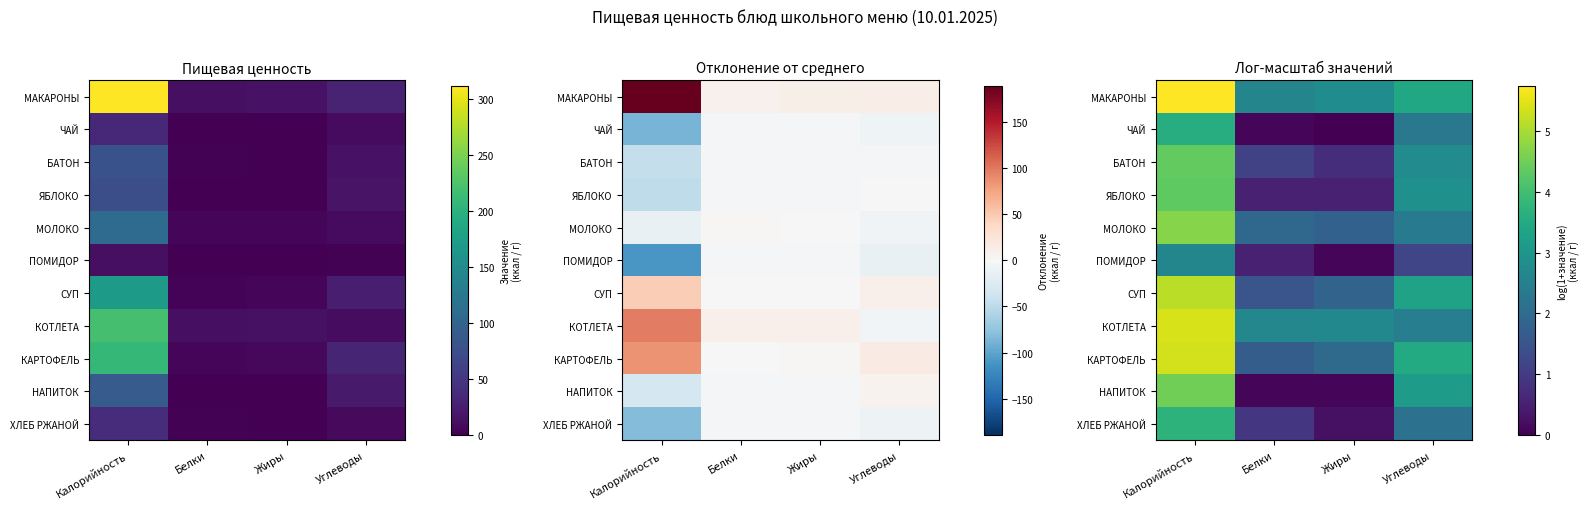

What is the greatest value displayed?

5.7